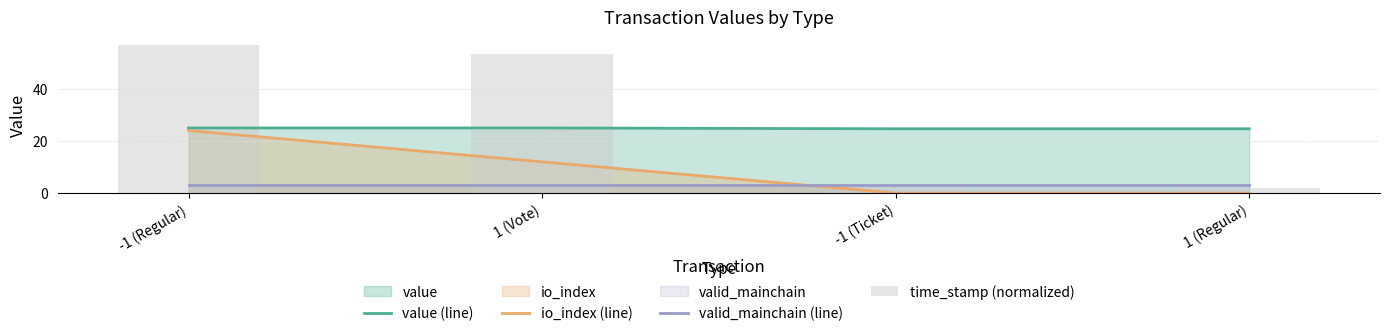

Are the bars horizontal?

No